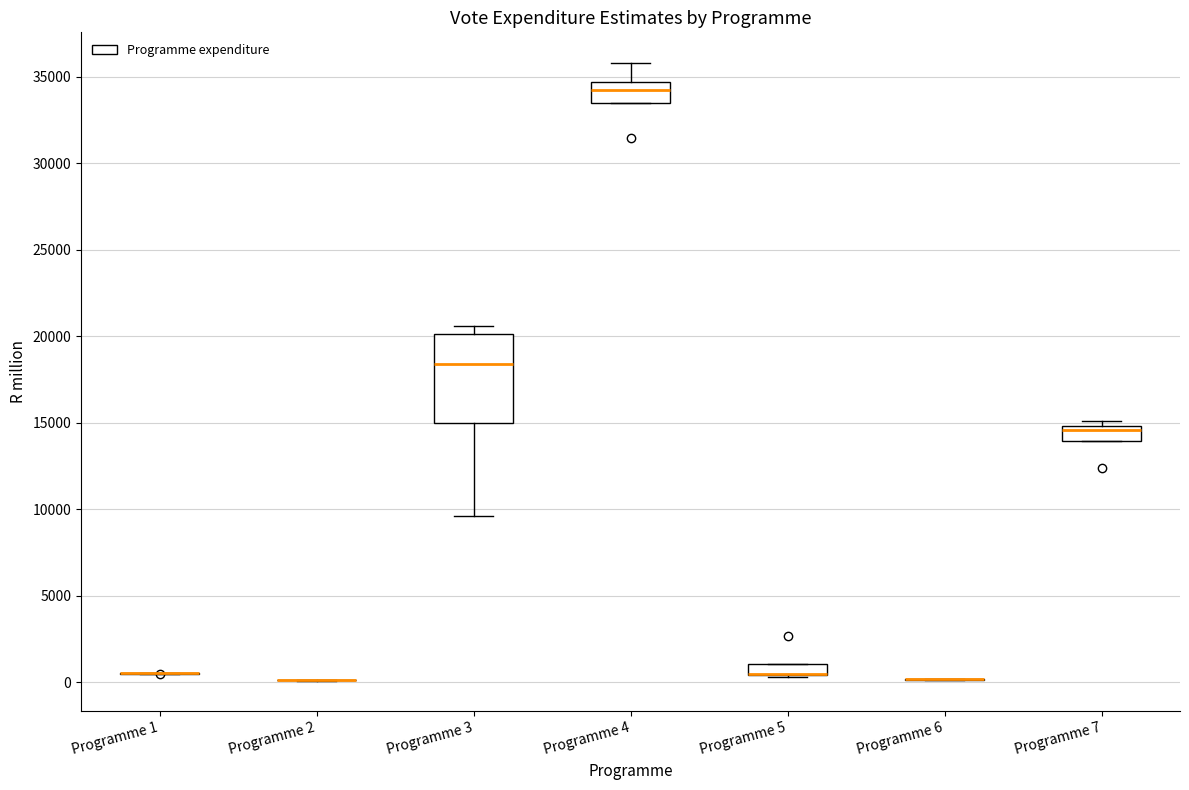

Comparing the boxes themselves (not the whiskers), which one is the tallest?

Programme 3